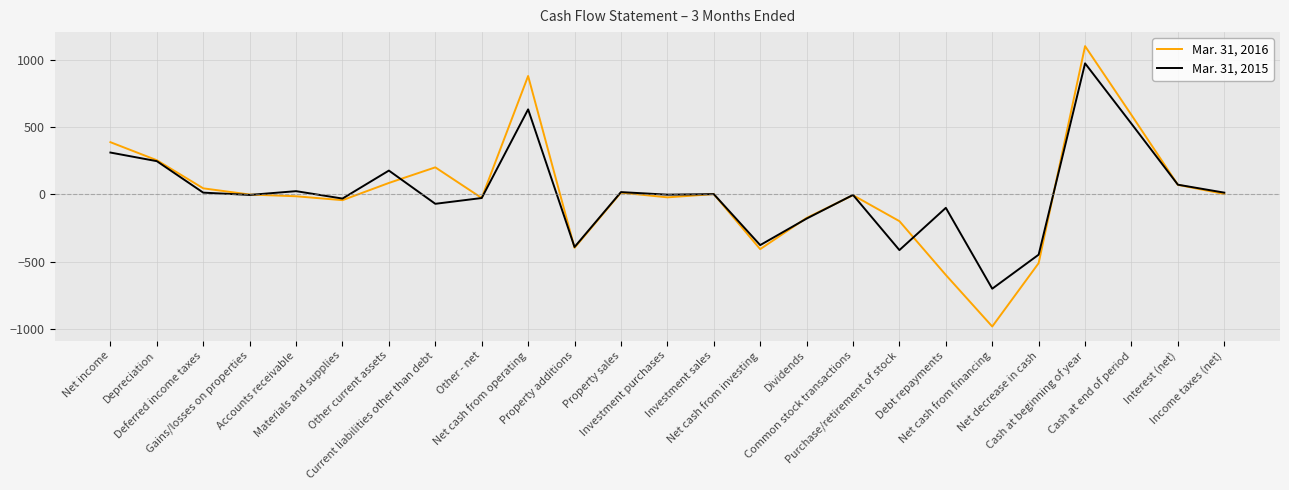

True or false: Mar. 31, 2016 has a value of 381 at Depreciation.

False